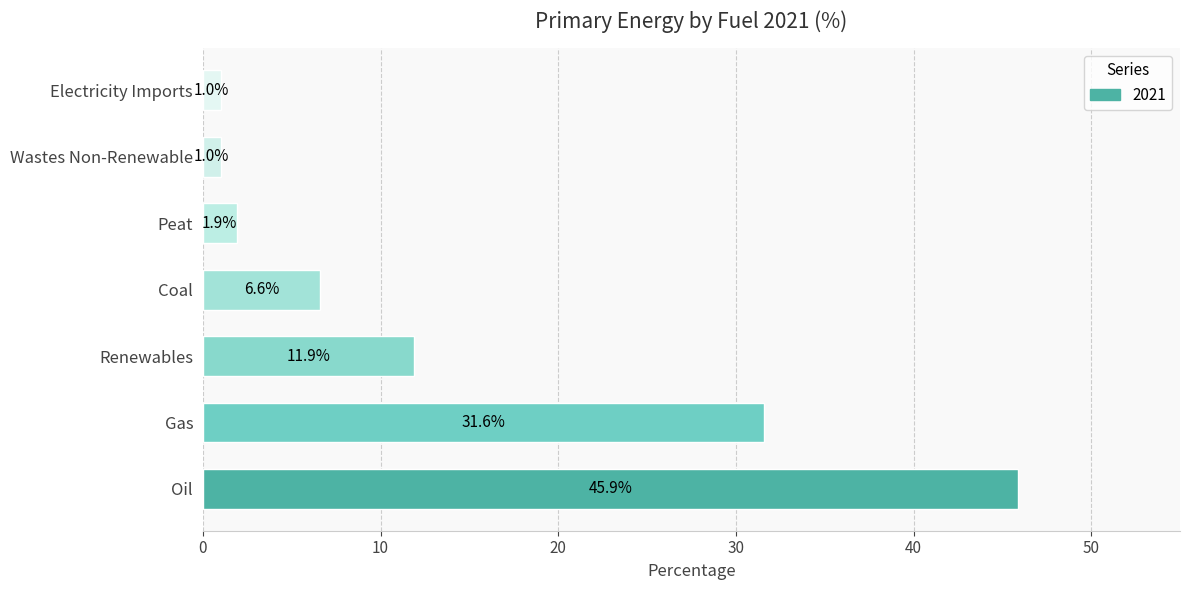

Reading bottom to top, extract all data points from this chart.

45.9	31.6	11.9	6.6	1.9	1.0	1.0